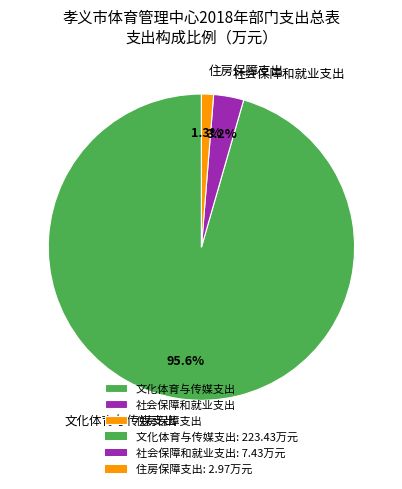

How many segments does this pie chart have?

3